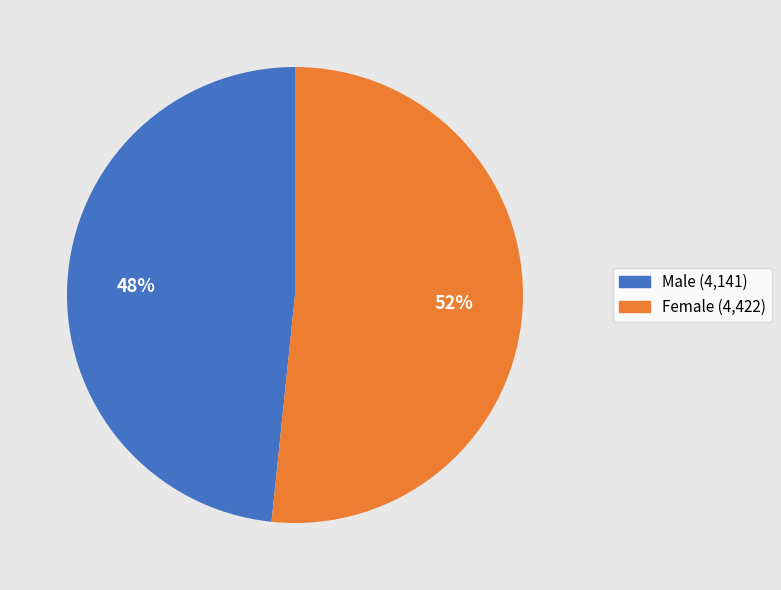

Is it true that Male (4,141) is 56% of the pie?

False